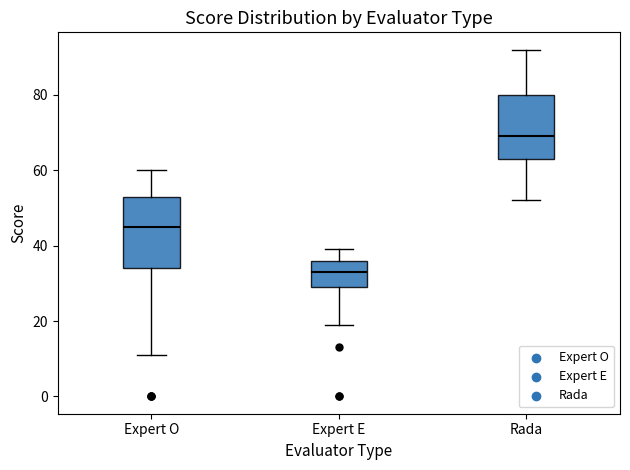

Reading left to right, transcribe this box plot: for each box, give where its median line is, the range the box spans, and where its two whiskers end, as read against the y-axis. The values are not printed on the chart, so give them approximately, as read against the axis.

Expert O: median 46, box 34 to 54, whiskers 12 to 60
Expert E: median 34, box 30 to 36, whiskers 20 to 40
Rada: median 70, box 64 to 80, whiskers 52 to 92